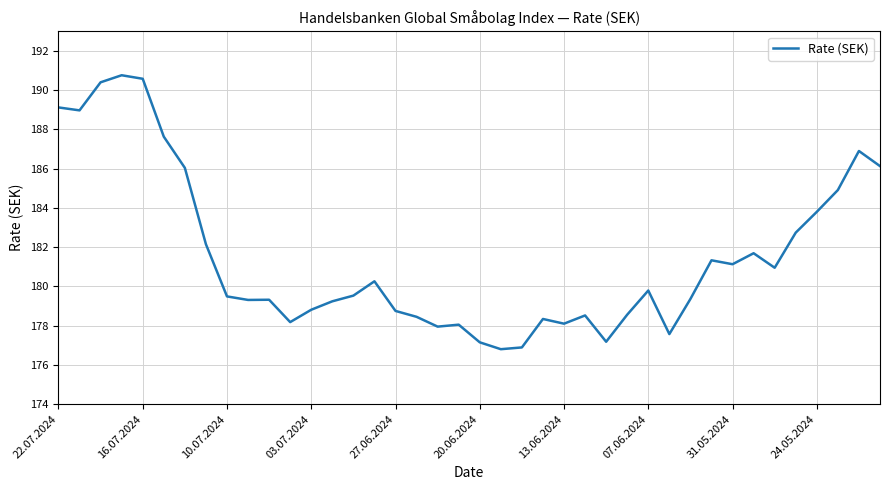

What is the difference between the maximum and minimum values?

14.0